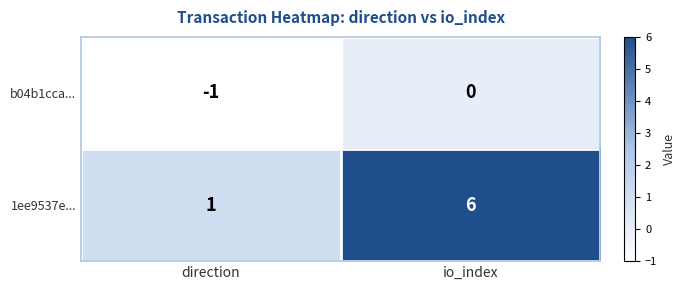

At which label does 1ee9537e... reach its peak?

io_index